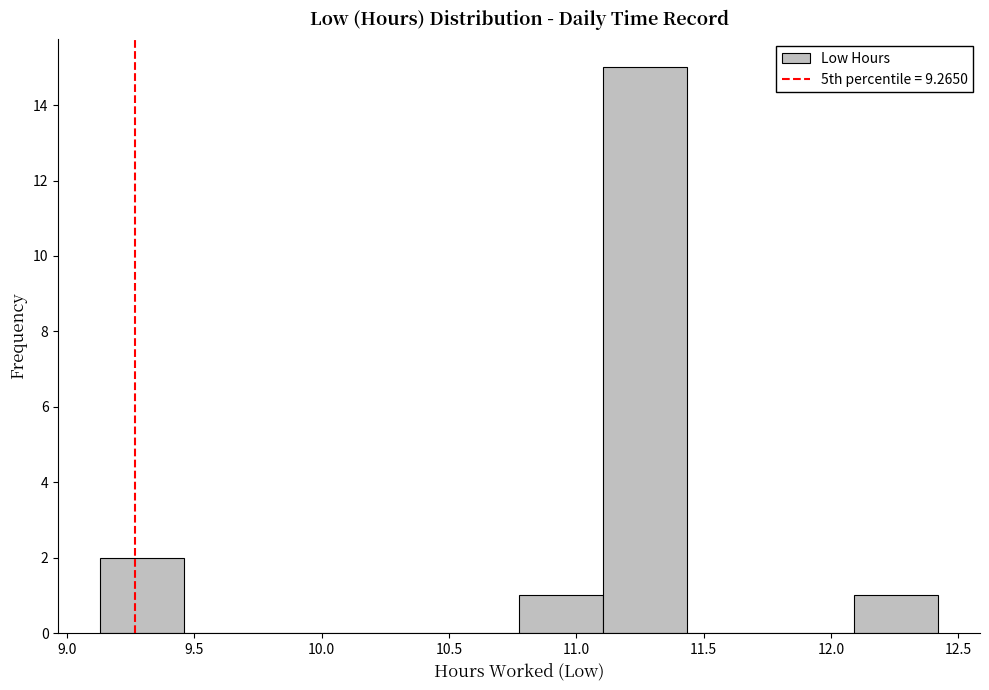

Reading left to right, transcribe this chart: for each bar, give the range it covers on the x-axis and its height. Neither the bar edges nor the heights are printed on the chart, so give them approximately, as read against the axes.

9.15 to 9.45: 2
9.45 to 9.80: 0
9.80 to 10.10: 0
10.10 to 10.45: 0
10.45 to 10.80: 0
10.80 to 11.10: 1
11.10 to 11.45: 15
11.45 to 11.75: 0
11.75 to 12.10: 0
12.10 to 12.40: 1